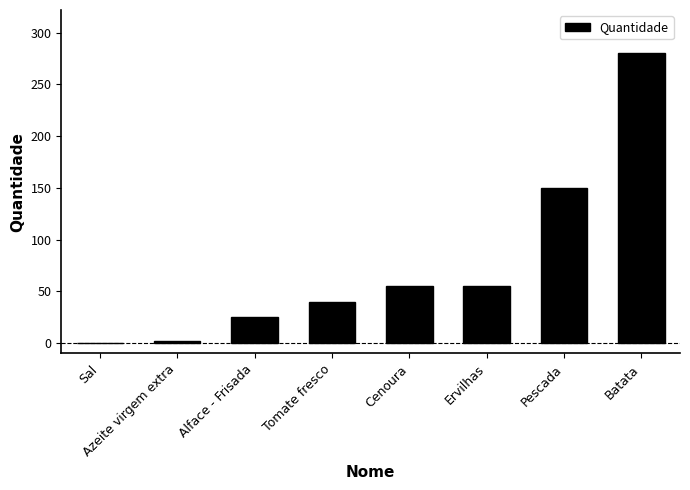

Count the number of categories in the chart.

8